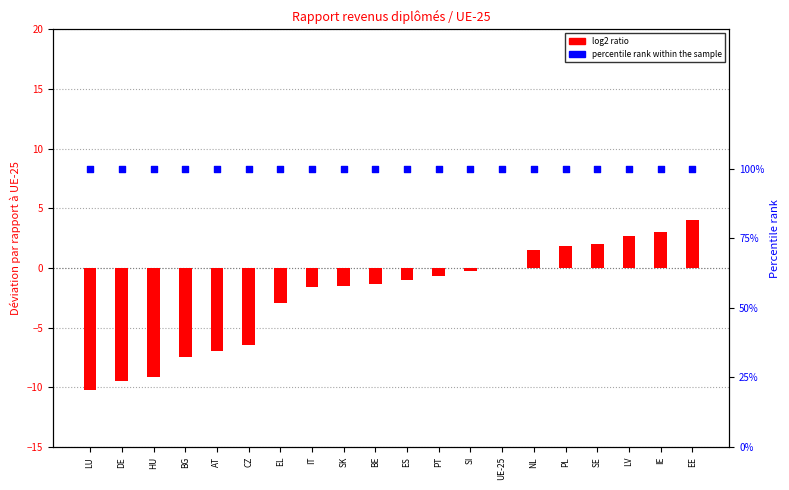

Is the value of percentile rank within the sample at PL greater than the value of log2 ratio at SE?

No